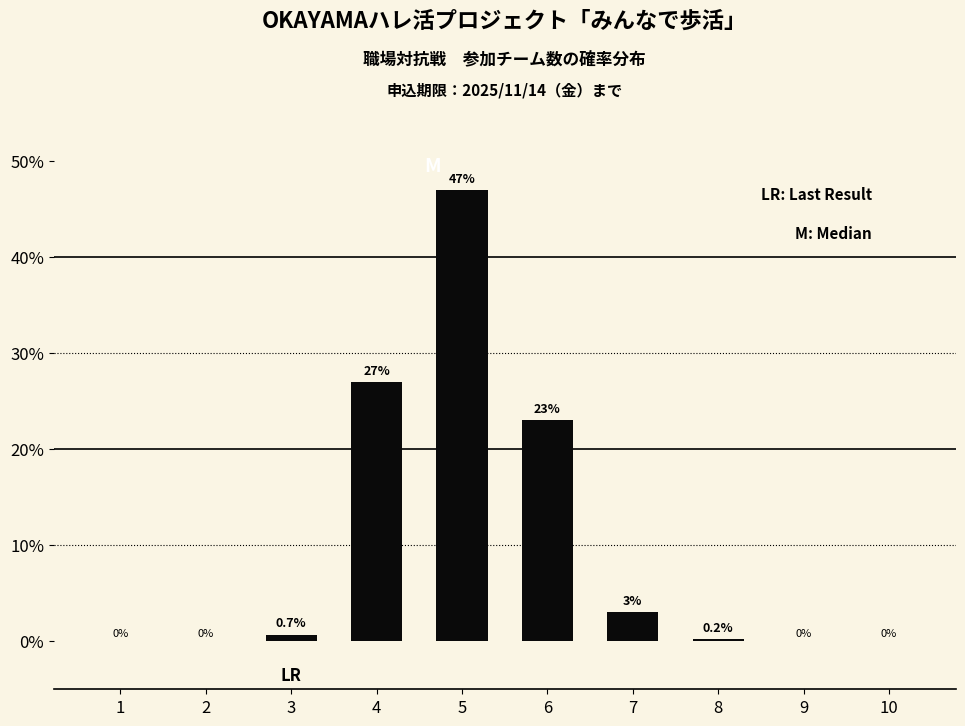

Reading left to right, what are all the values shown in this chart?

1=0.0	2=0.0	3=0.7	4=27.0	5=47.0	6=23.0	7=3.0	8=0.2	9=0.0	10=0.0